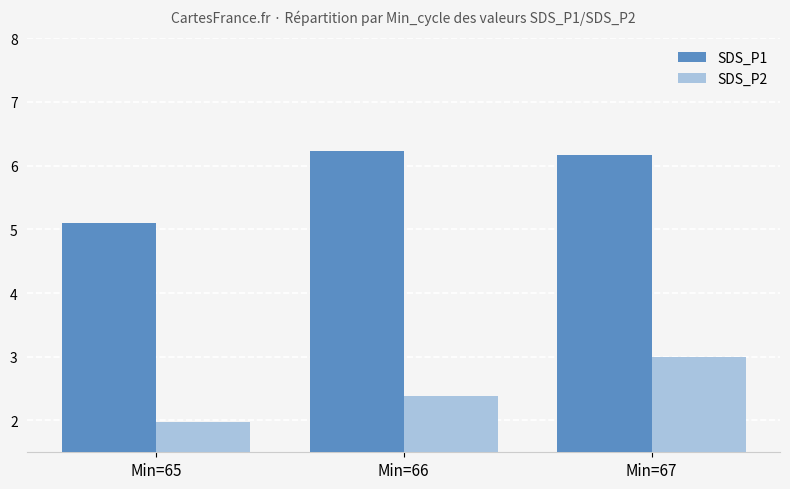

What is the highest value of the SDS_P2 series?

3.0